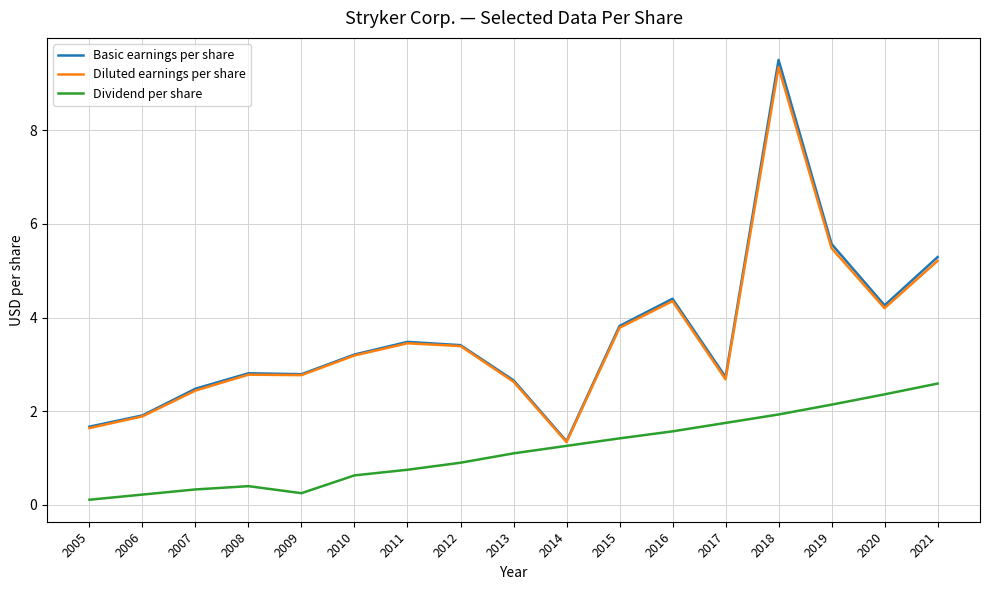

How many interior local valleys does the Dividend per share series have?

1